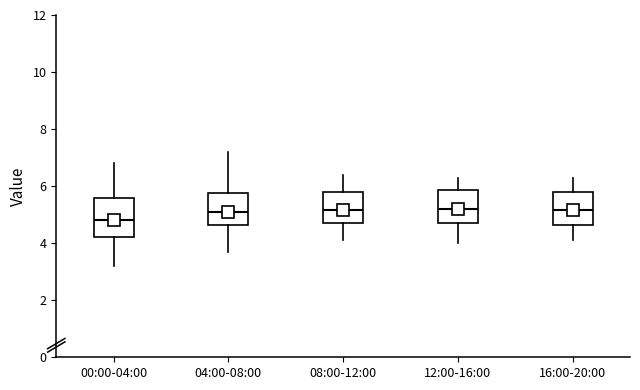

Which box is the tallest, from its lower edge to its upper edge?

00:00-04:00